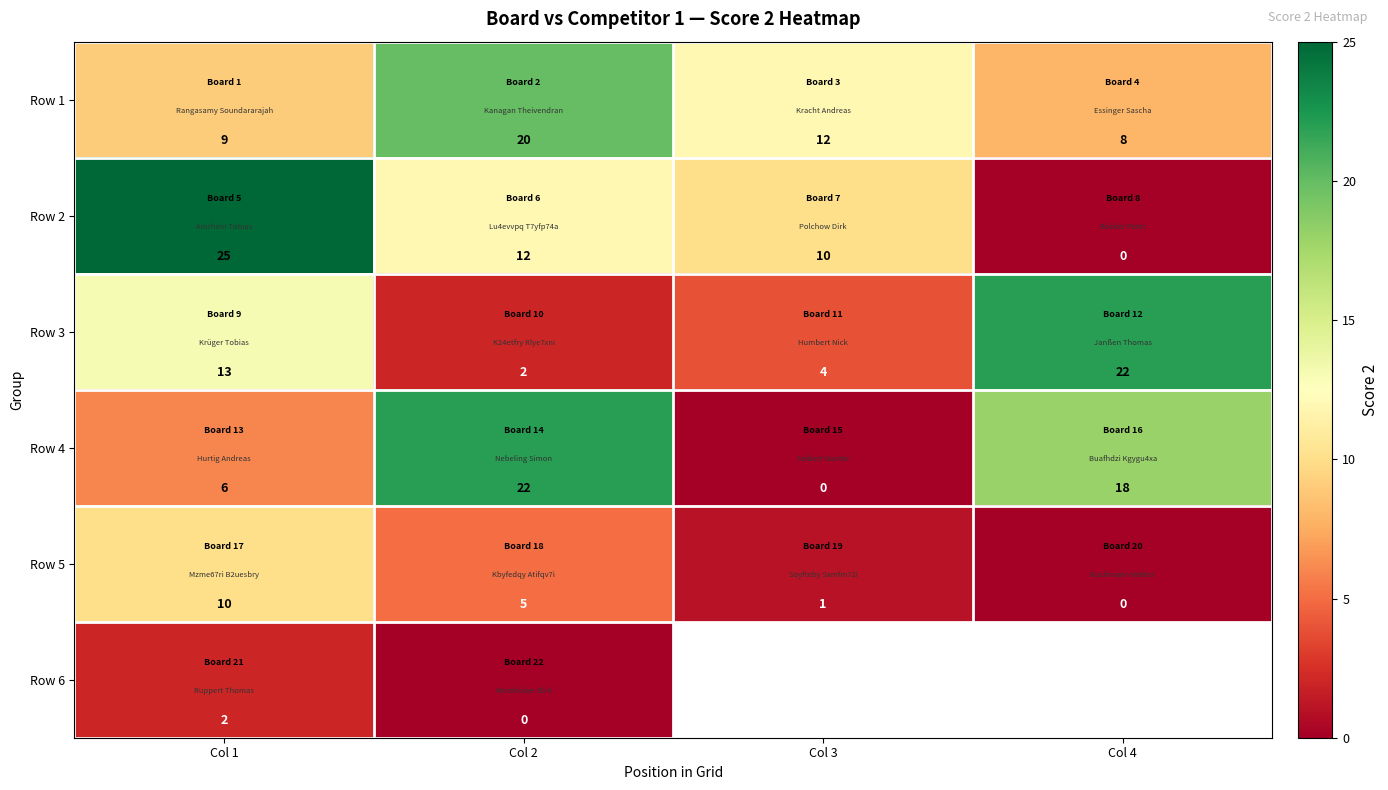

List the labels in order of Row 4 value, largest first.

Col 2, Col 4, Col 1, Col 3